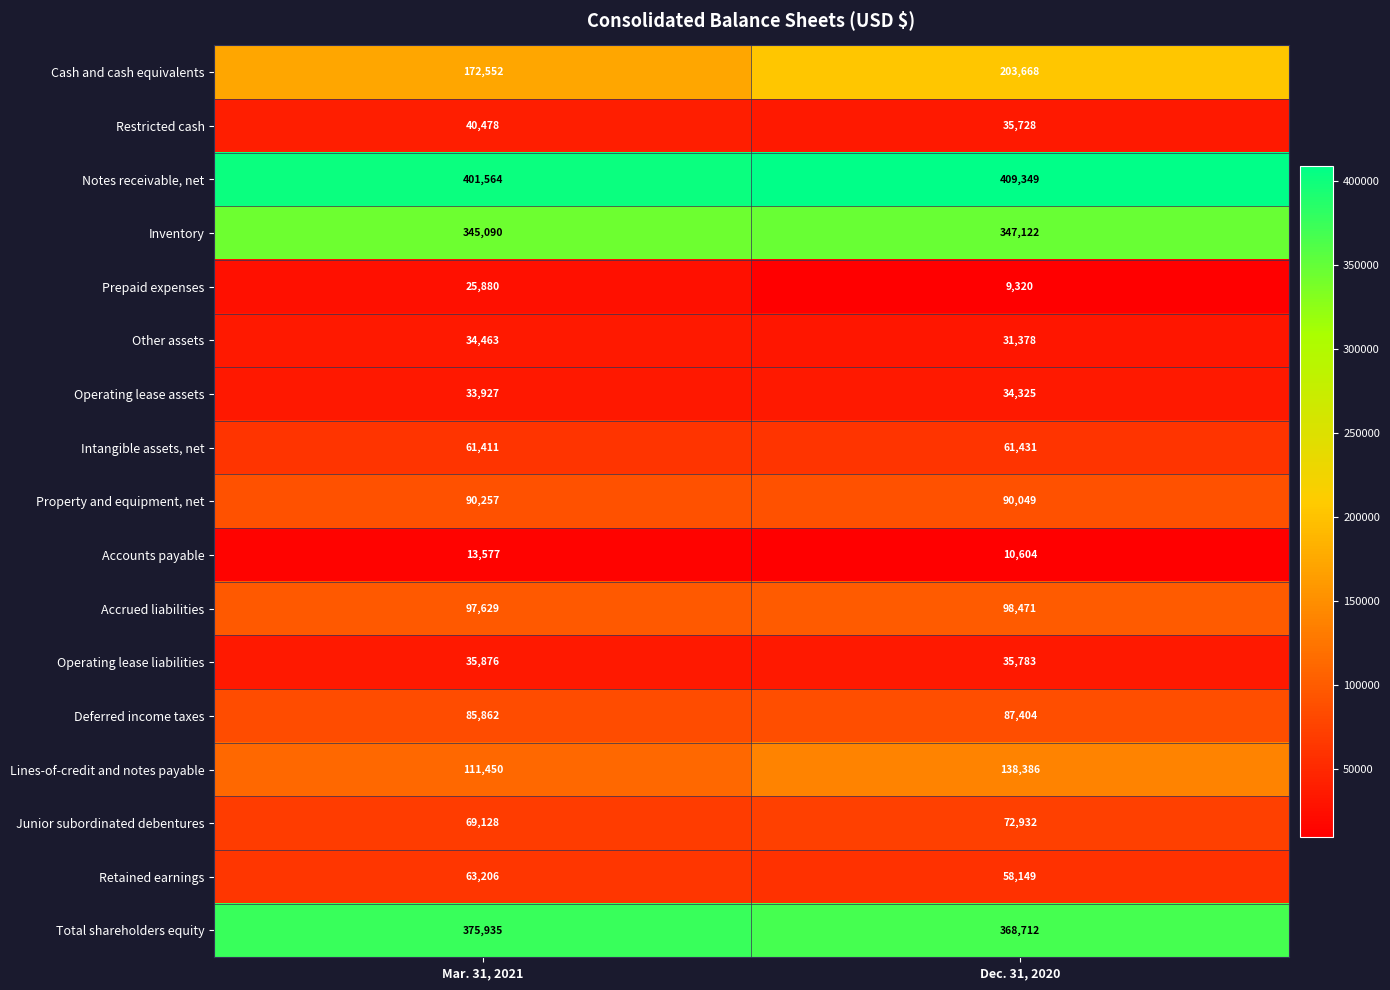

Count the number of data series in this chart.

17